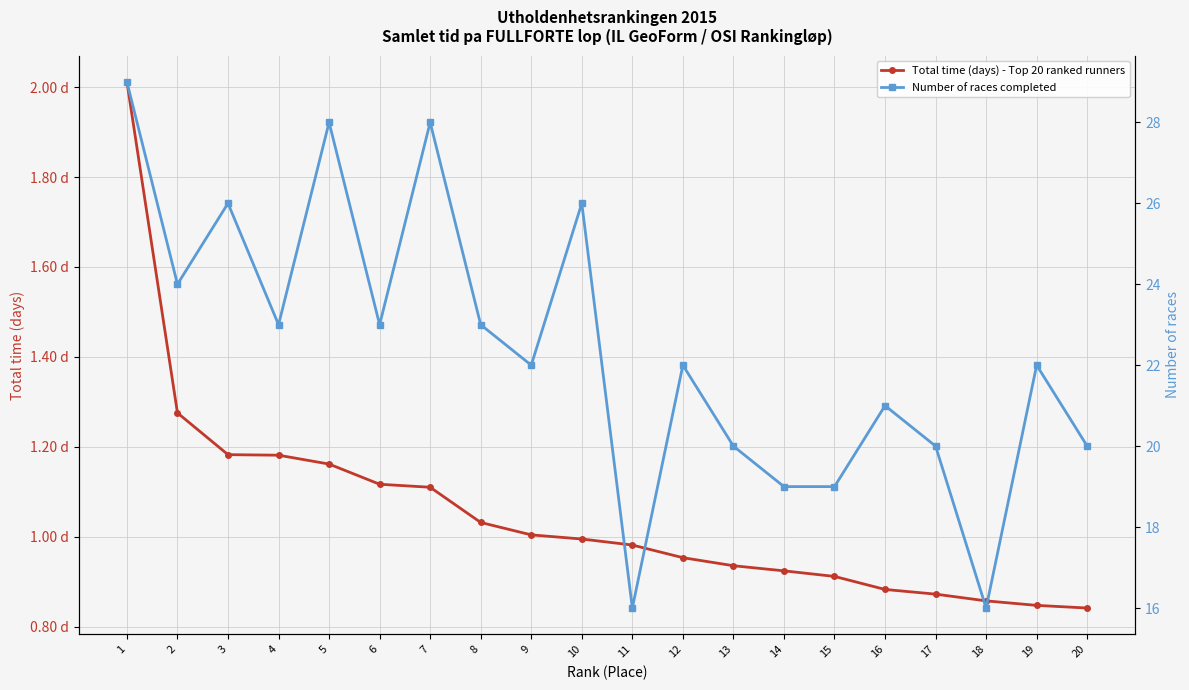

How many lines are shown in the chart?

2